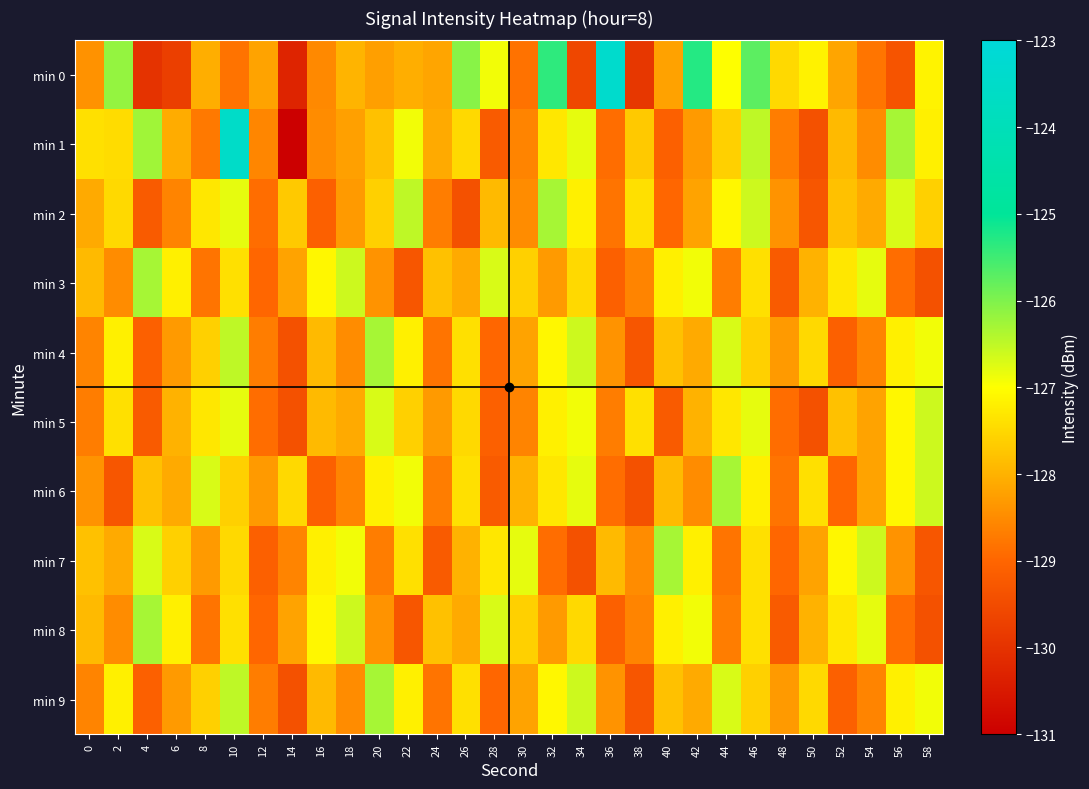

Rank the series by their maximum value, from lowest to highest.

min 5, min 2, min 3, min 4, min 6, min 7, min 8, min 9, min 1, min 0